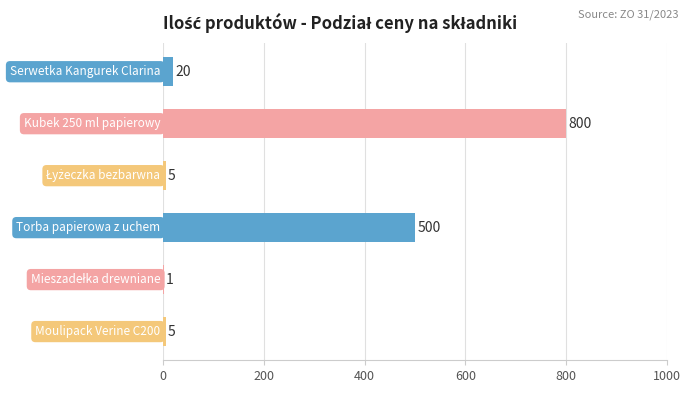

What is the average value?

222